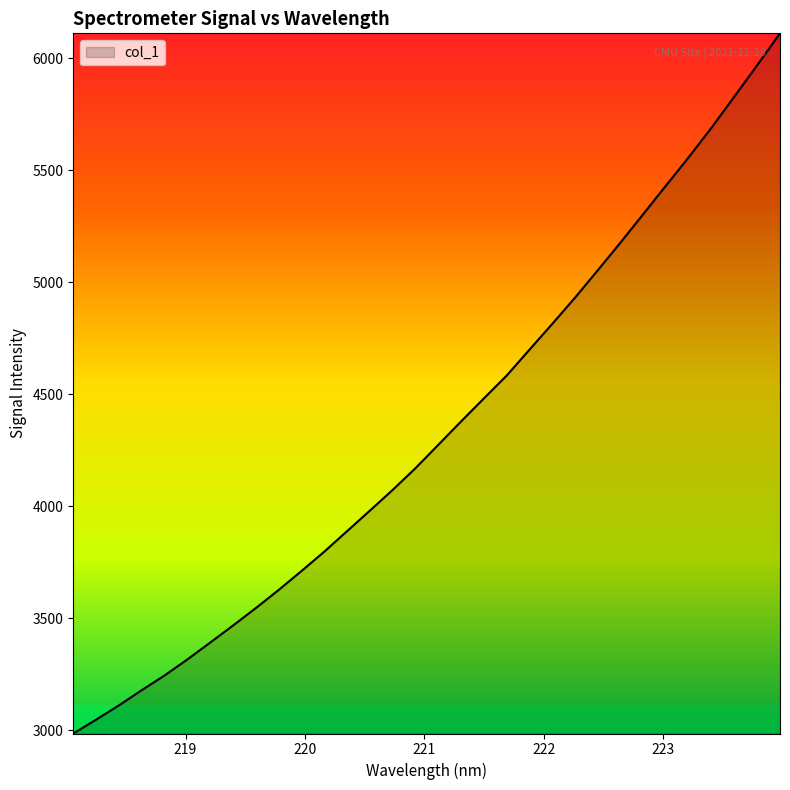

What is the difference between the maximum and minimum values?

3124.7